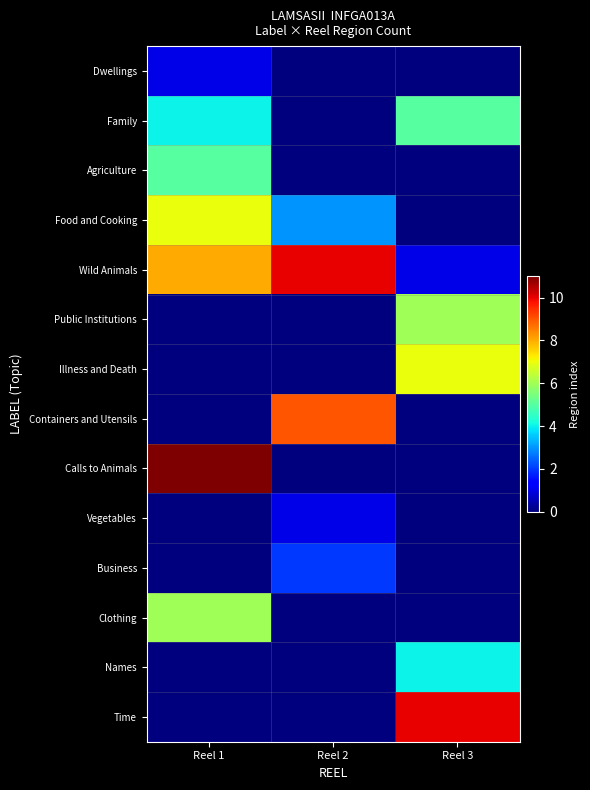

Reading right to left, list all the values displayed in this chart.

Dwellings: Reel 3=0	Reel 2=0	Reel 1=1
Family: Reel 3=5	Reel 2=0	Reel 1=4
Agriculture: Reel 3=0	Reel 2=0	Reel 1=5
Food and Cooking: Reel 3=0	Reel 2=3	Reel 1=7
Wild Animals: Reel 3=1	Reel 2=10	Reel 1=8
Public Institutions: Reel 3=6	Reel 2=0	Reel 1=0
Illness and Death: Reel 3=7	Reel 2=0	Reel 1=0
Containers and Utensils: Reel 3=0	Reel 2=9	Reel 1=0
Calls to Animals: Reel 3=0	Reel 2=0	Reel 1=11
Vegetables: Reel 3=0	Reel 2=1	Reel 1=0
Business: Reel 3=0	Reel 2=2	Reel 1=0
Clothing: Reel 3=0	Reel 2=0	Reel 1=6
Names: Reel 3=4	Reel 2=0	Reel 1=0
Time: Reel 3=10	Reel 2=0	Reel 1=0